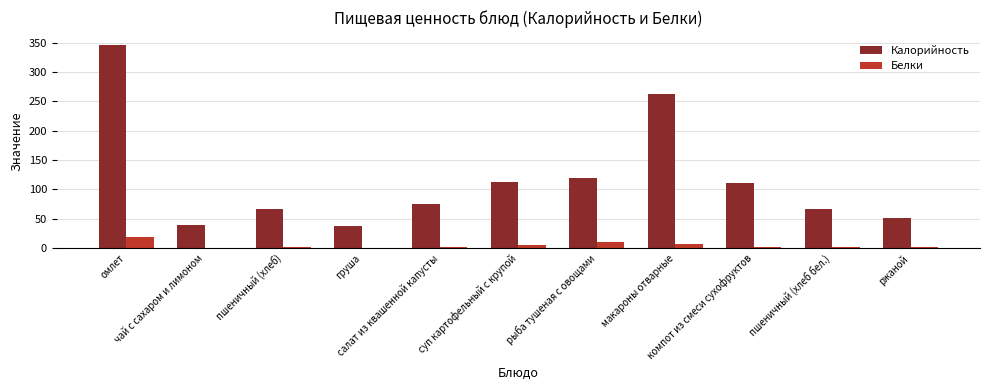

What is the average value of the Белки series?

4.7